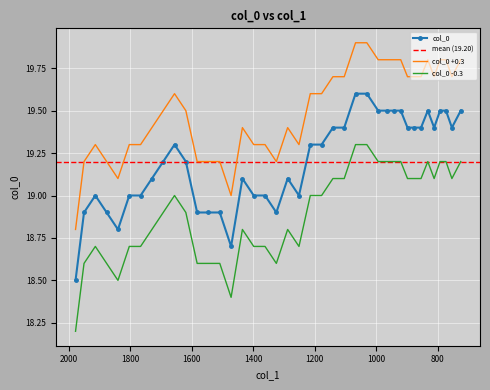

What is the difference between the maximum and minimum values?

1.1